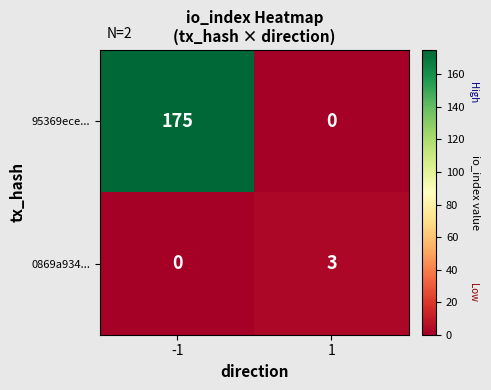

Rank the series by their maximum value, from lowest to highest.

0869a934..., 95369ece...